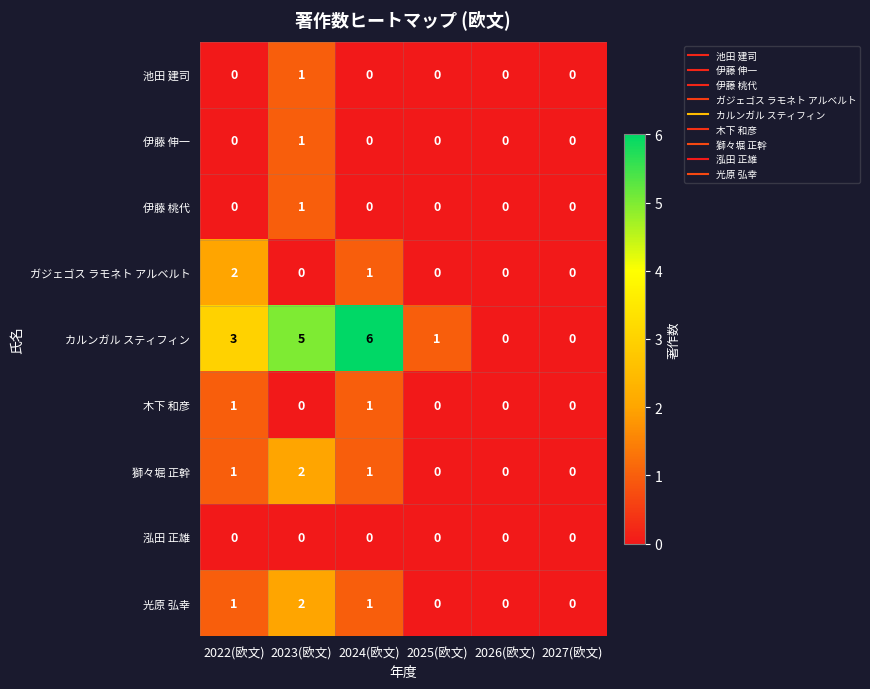

Which category has the highest value across all series?

2024(欧文)